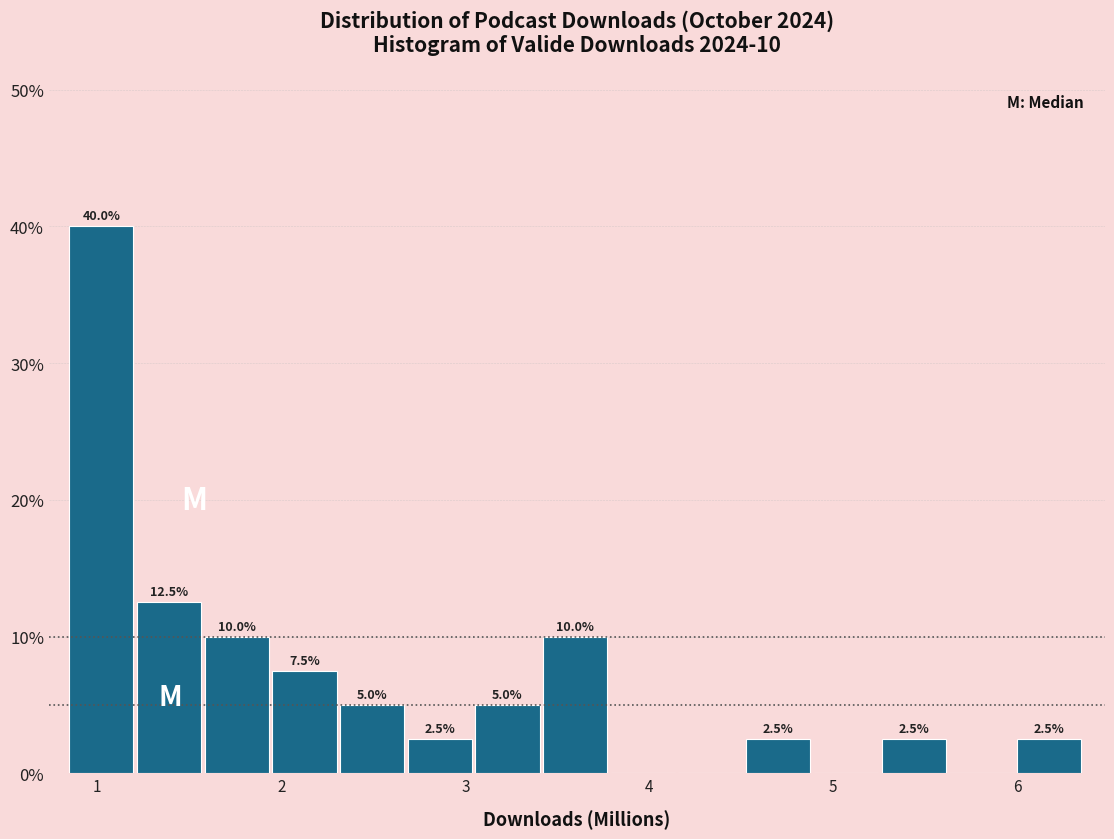

Around what value on the x-axis is the tallest bar? Give the approximate position of its centre, as read against the axis.

1.0